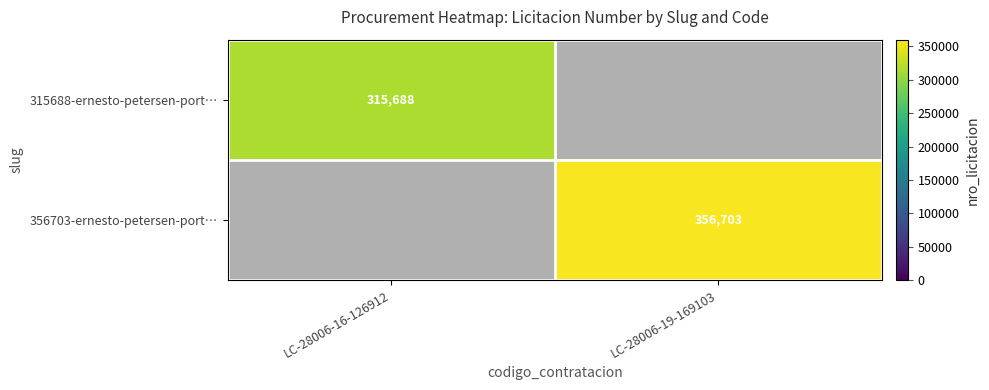

Is the value of 315688-ernesto-petersen-port… at LC-28006-16-126912 greater than the value of 356703-ernesto-petersen-port… at LC-28006-19-169103?

No